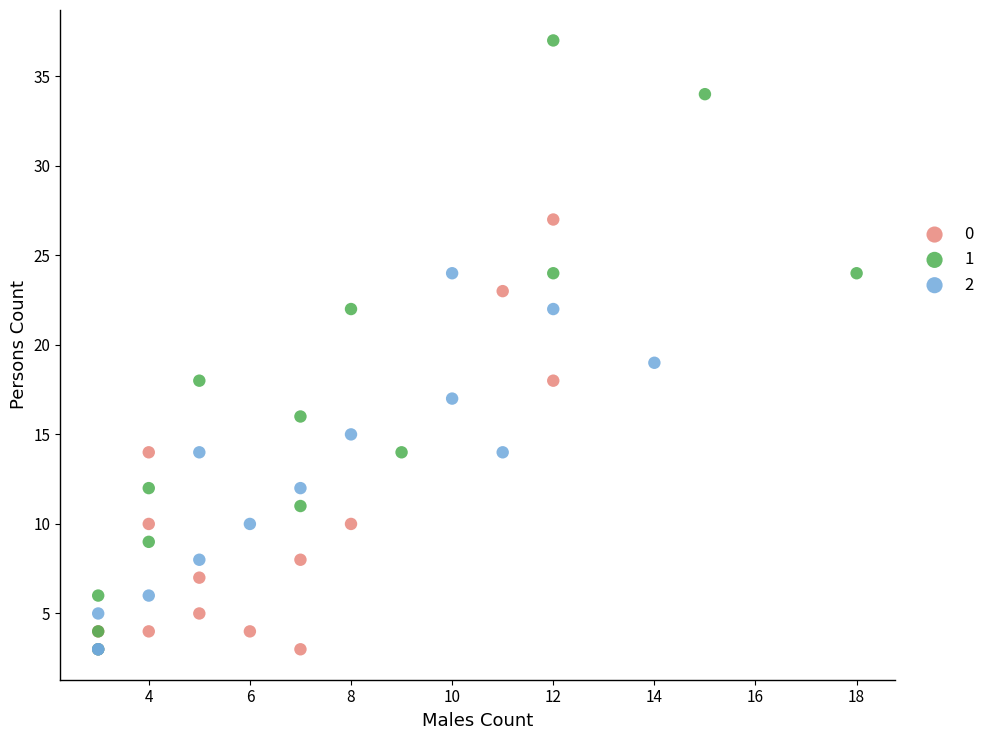

What are all the series names shown in the legend?

0, 1, 2